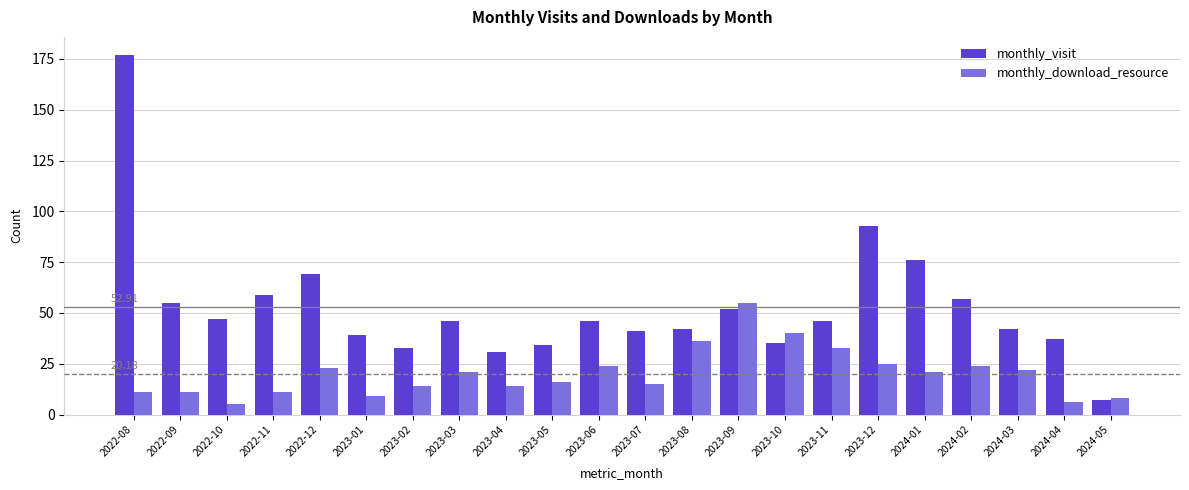

At how many categories does at least one series exceed 142?

1